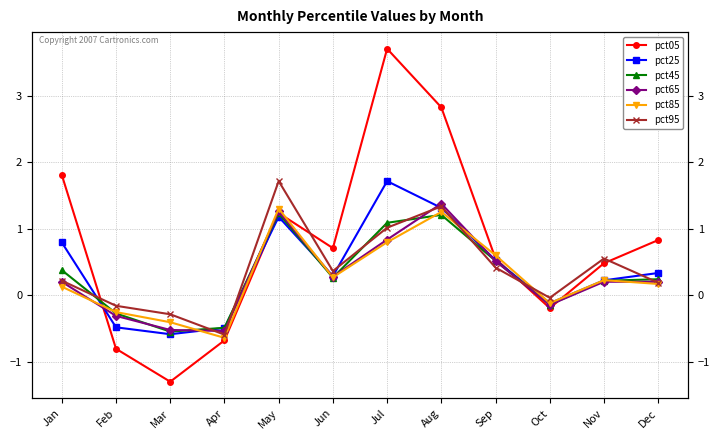

What is the value of the pct25 point at the 6th from the left?

0.3